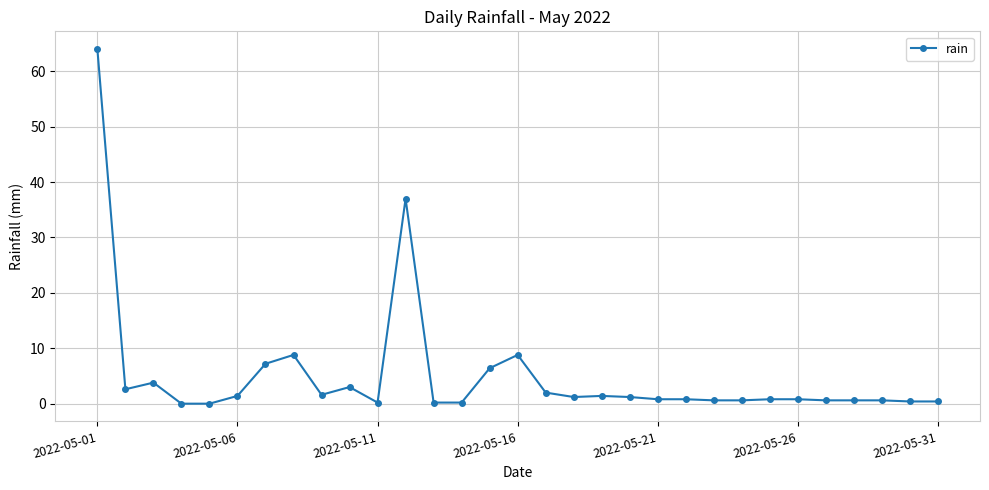

What is the average value?

5.1